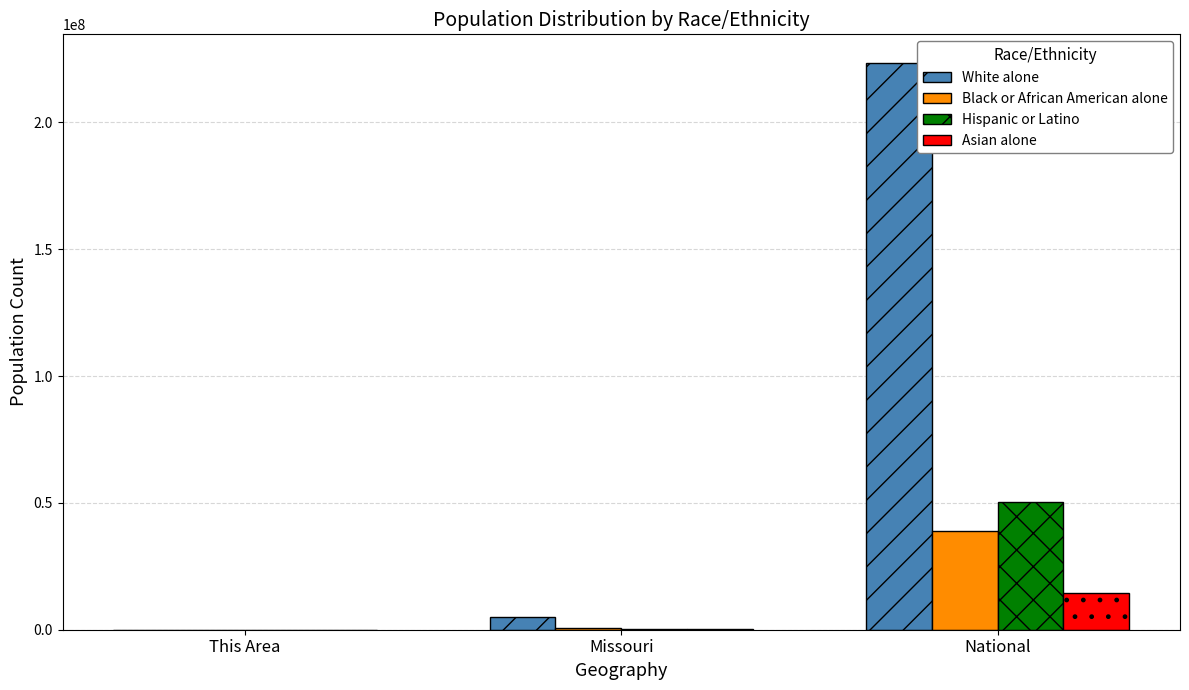

The value of Asian alone at This Area is 1. True or false?

True